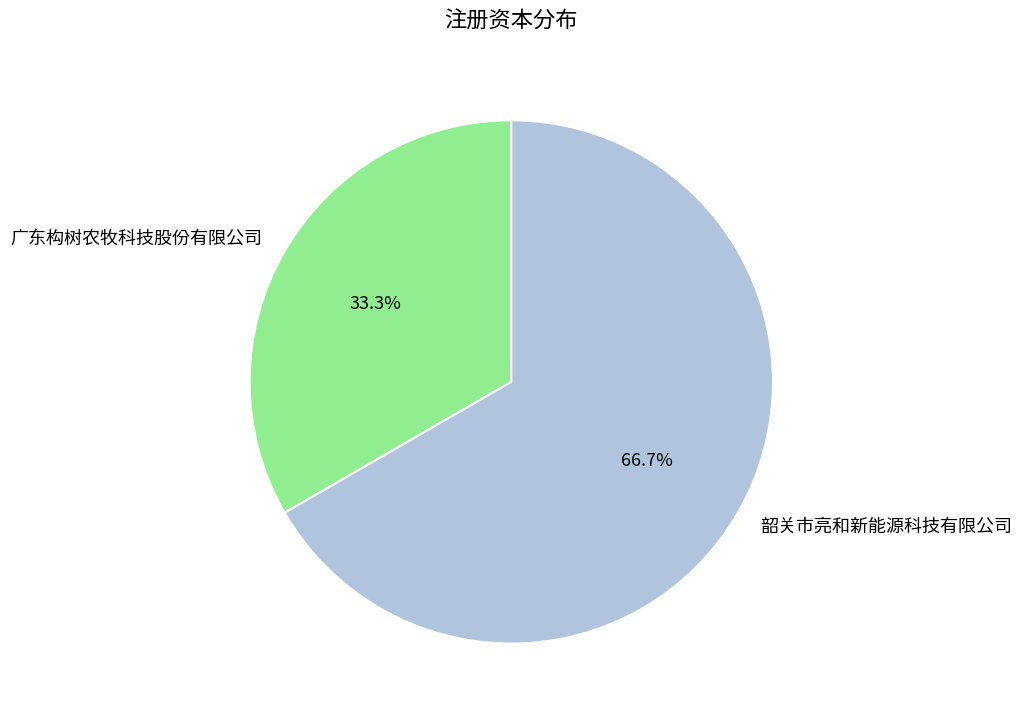

Count the number of slices in the pie.

2